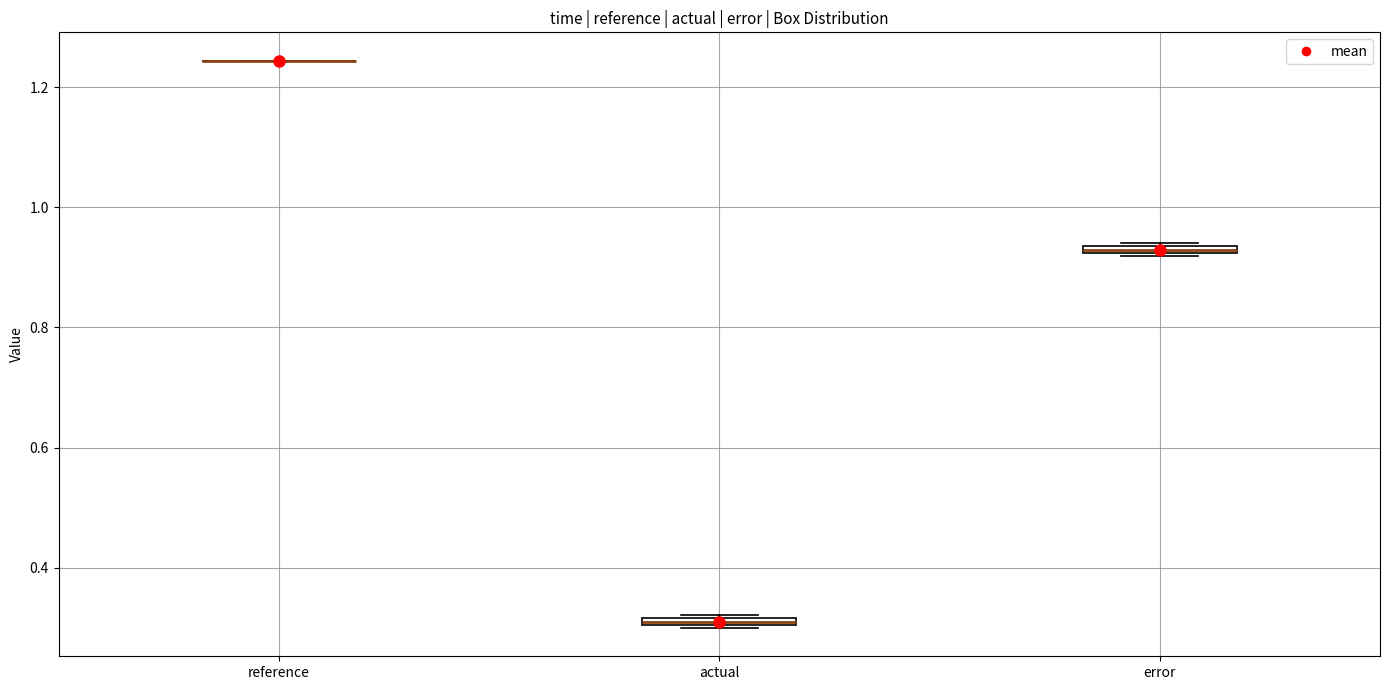

Where is the upper edge of the box for actual on the y-axis? The values are not printed on the chart, so give them approximately, as read against the axis.

0.32